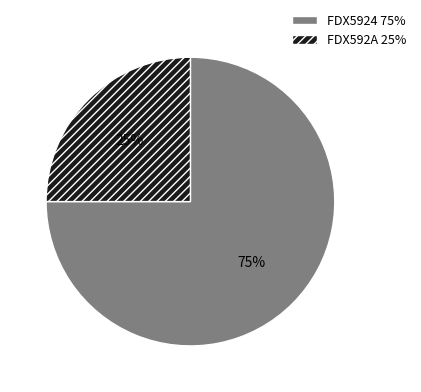

To the nearest percent, what is the difference between the FDX592A and FDX5924 slice percentages?

50%